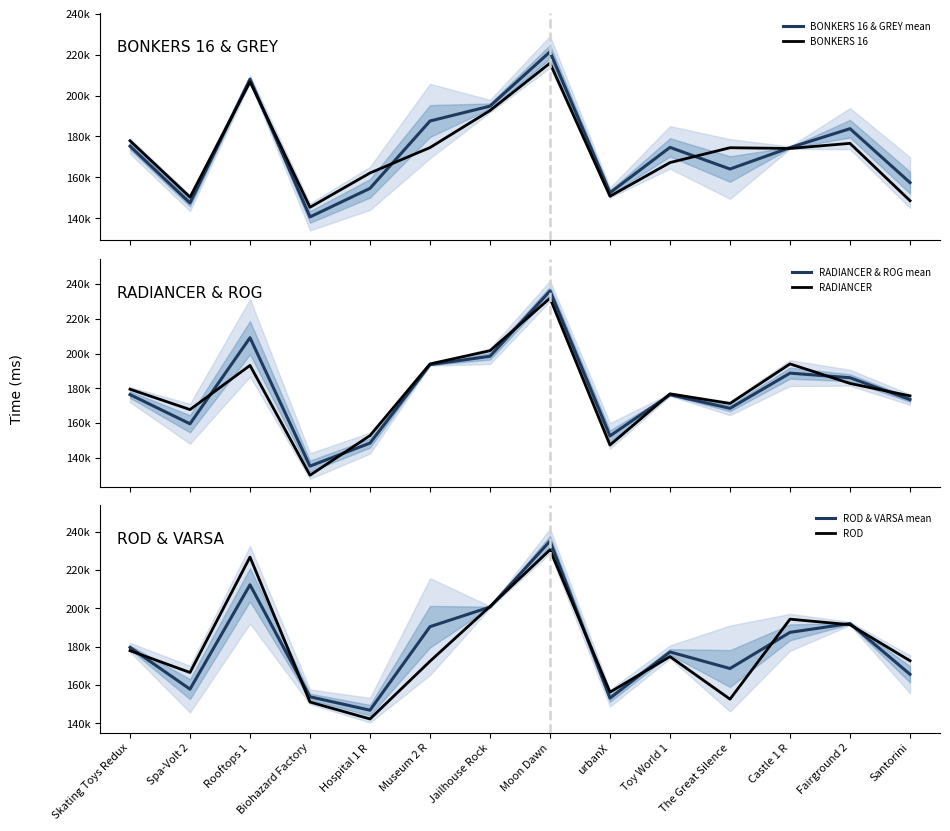

How many interior local peaks does the BONKERS 16 series have?

4